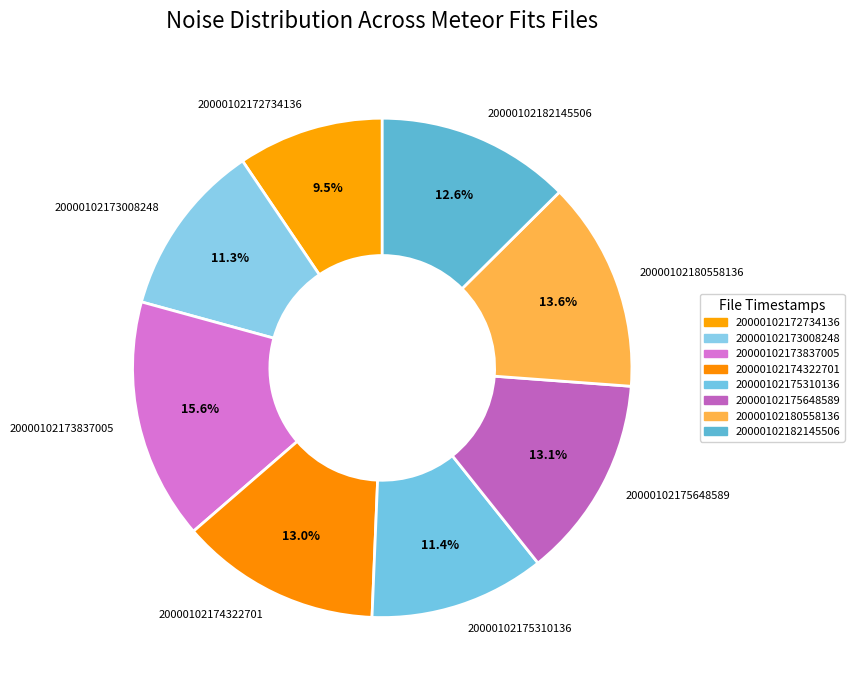

Is it true that 20000102174322701 is 13% of the pie?

True